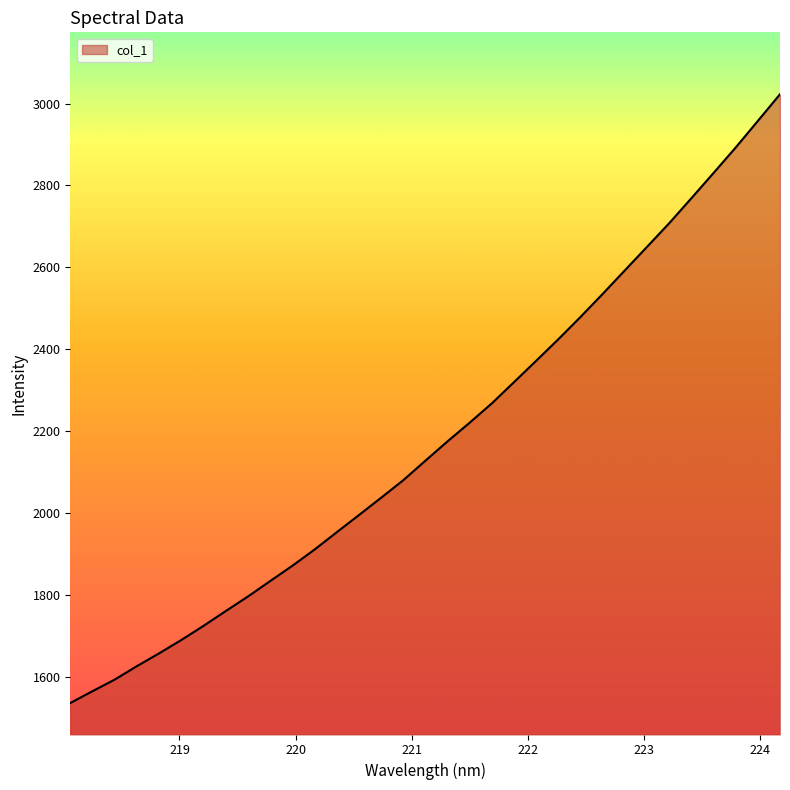

Reading left to right, transcribe all the data shown in this chart.

218.0596=1536.4	218.2508=1565.3	218.442=1593.6	218.6332=1626.4	218.8244=1657.6	219.0156=1690.2	219.2067=1724.8	219.3979=1760.9	219.589=1796.4	219.7801=1834.0	219.9712=1871.3	220.1623=1911.0	220.3533=1953.2	220.5444=1995.1	220.7354=2037.4	220.9264=2080.2	221.1174=2128.0	221.3083=2175.3	221.4993=2220.9	221.6902=2268.1	221.8812=2320.0	222.0721=2372.1	222.263=2424.7	222.4538=2479.2	222.6447=2535.4	222.8355=2592.9	223.0264=2650.3	223.2172=2707.9	223.408=2768.9	223.5987=2830.4	223.7895=2892.6	223.9802=2957.5	224.1709=3022.6